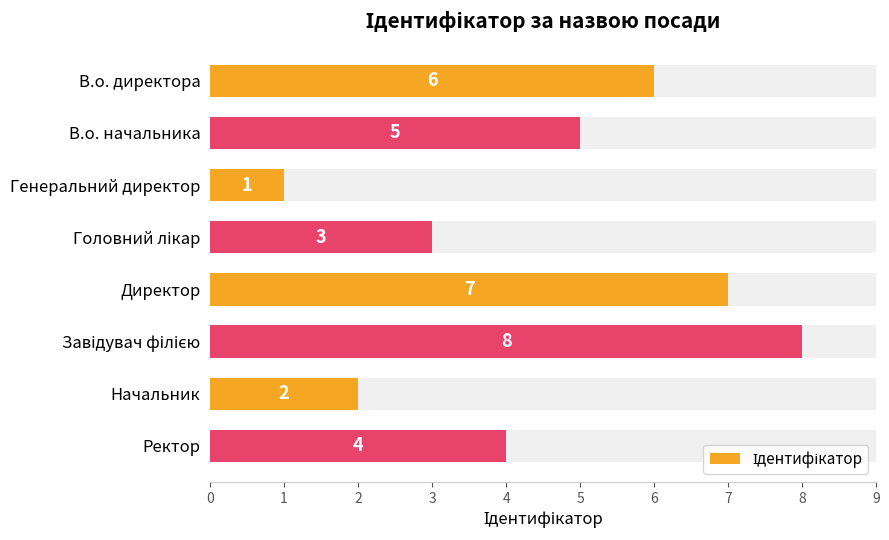

The chart shows a value of 2 at Завідувач філією. True or false?

False